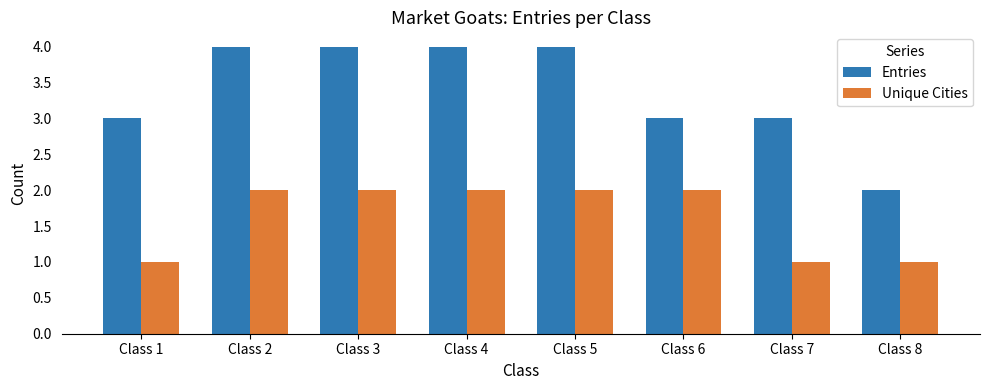

Reading left to right, extract all data points from this chart.

Entries: Class 1=3	Class 2=4	Class 3=4	Class 4=4	Class 5=4	Class 6=3	Class 7=3	Class 8=2
Unique Cities: Class 1=1	Class 2=2	Class 3=2	Class 4=2	Class 5=2	Class 6=2	Class 7=1	Class 8=1